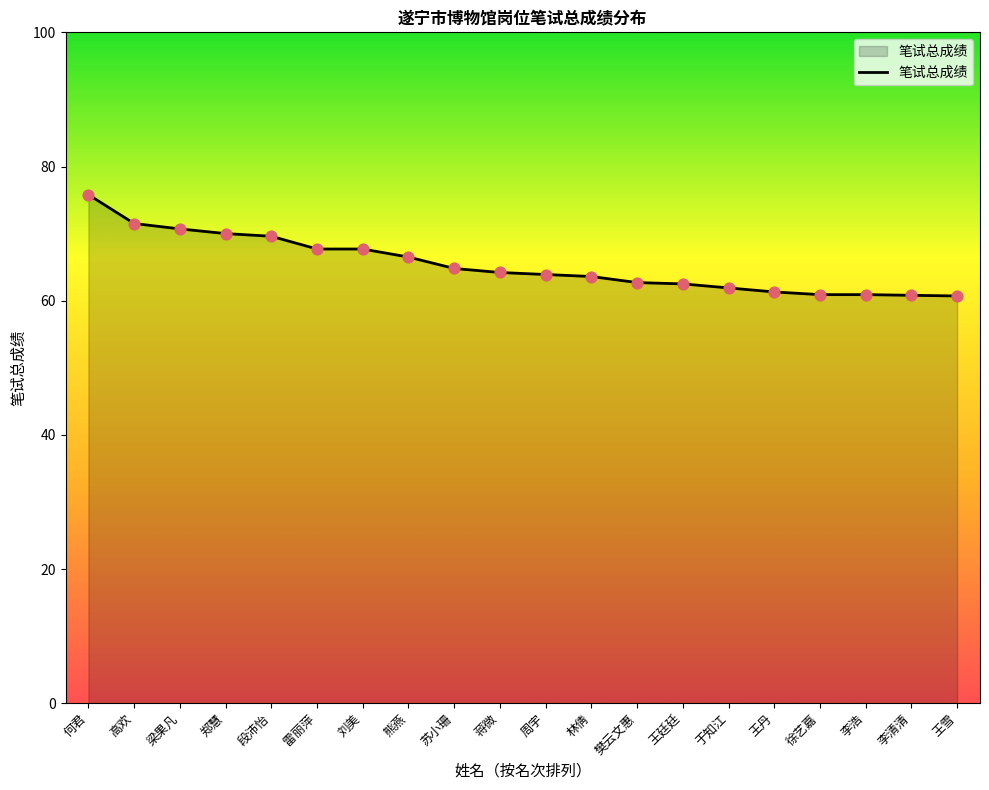

What is the ratio of the value at 李清清 to the value at 王丹?

1.0